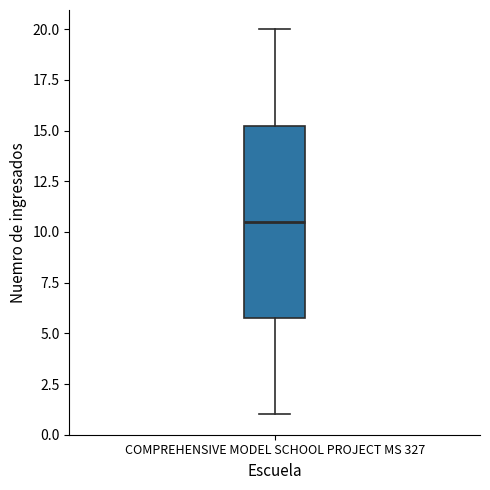

Where is the lower edge of the box for COMPREHENSIVE MODEL SCHOOL PROJECT MS 327 on the y-axis? The values are not printed on the chart, so give them approximately, as read against the axis.

6.0